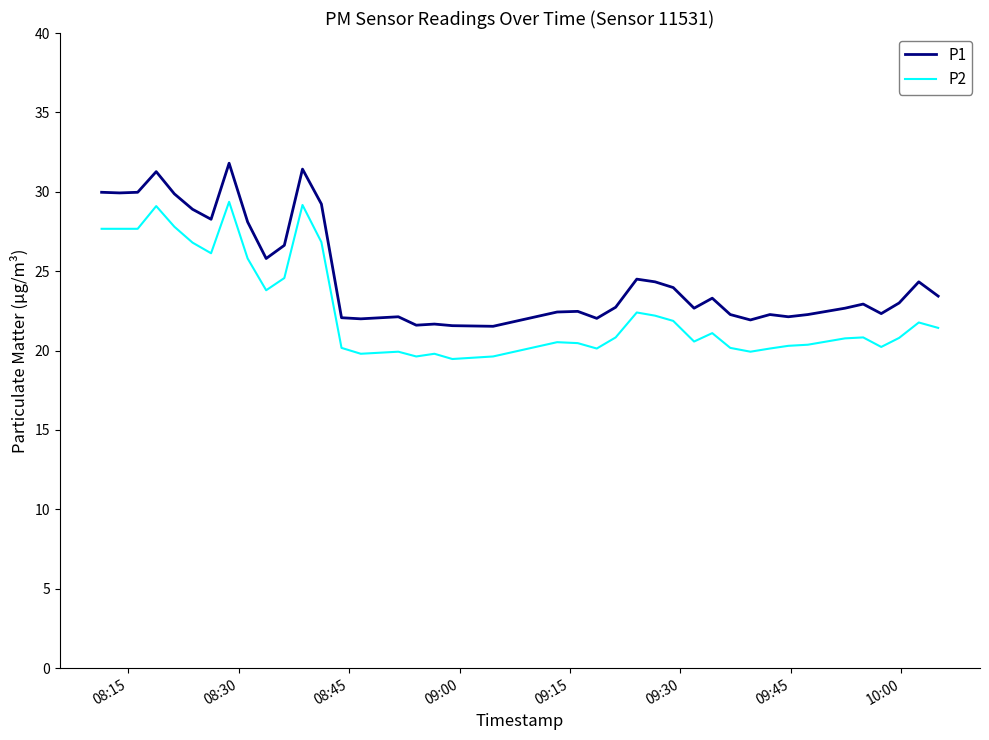

List the series in order of their overall mean, lowest first.

P2, P1